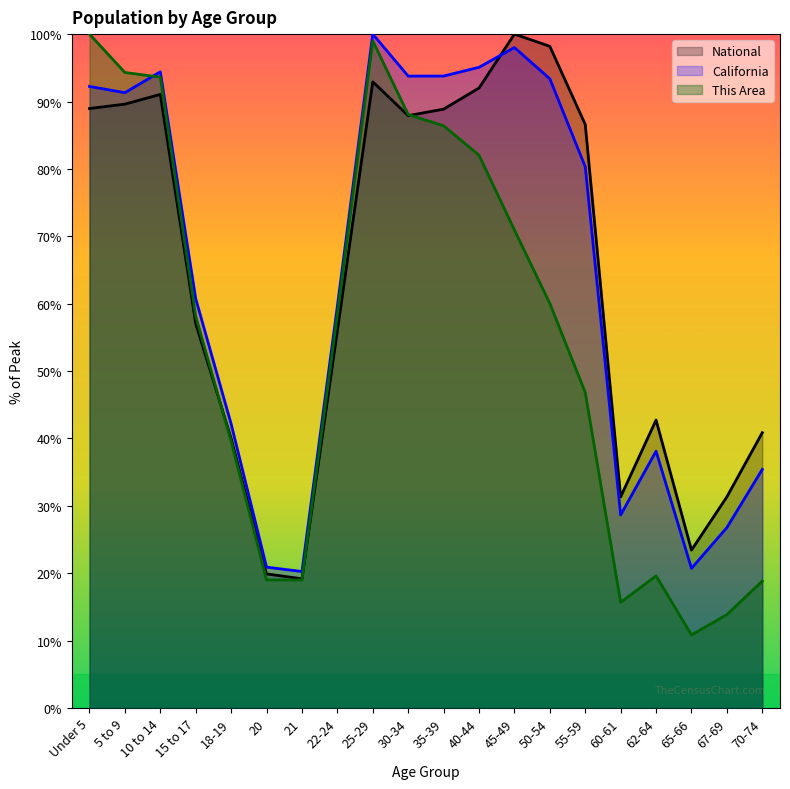

What is the lowest value of the California series?

20.3